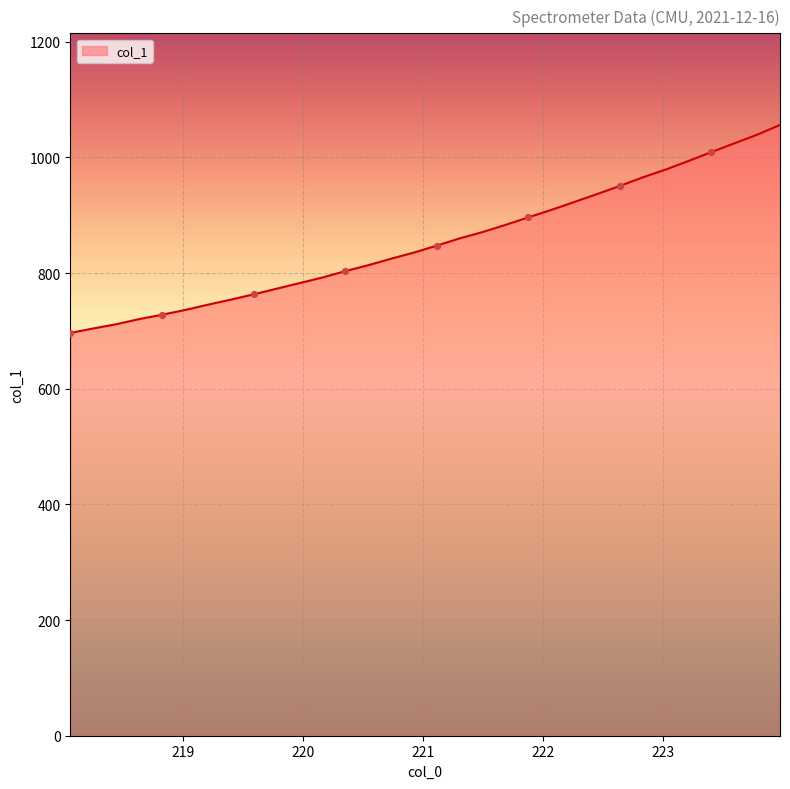

What is the maximum value shown in the chart?

1056.0